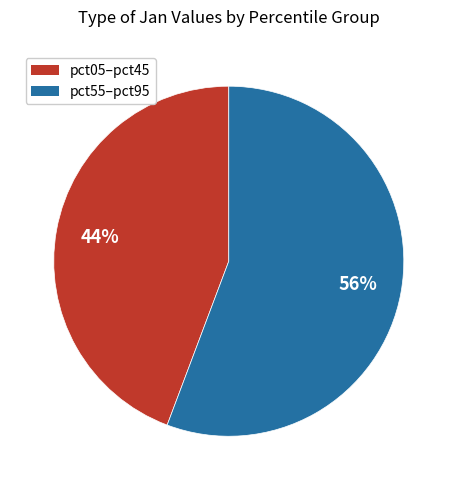

To the nearest percent, what is the average slice percentage?

50%